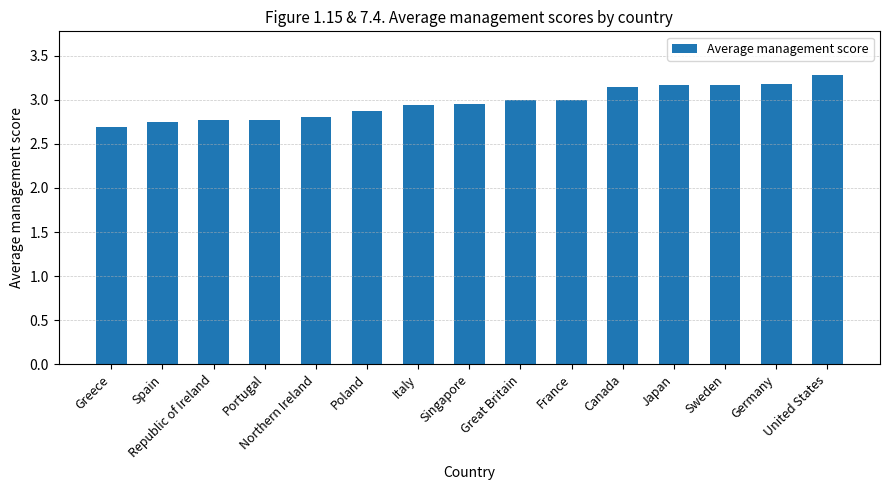

What is the label of the 7th bar from the left?

Italy